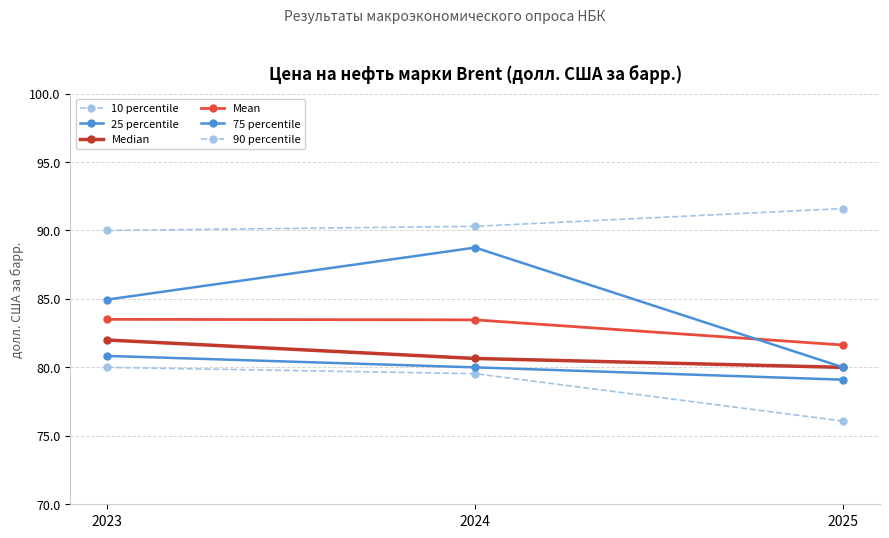

At how many categories does at least one series exceed 87?

3